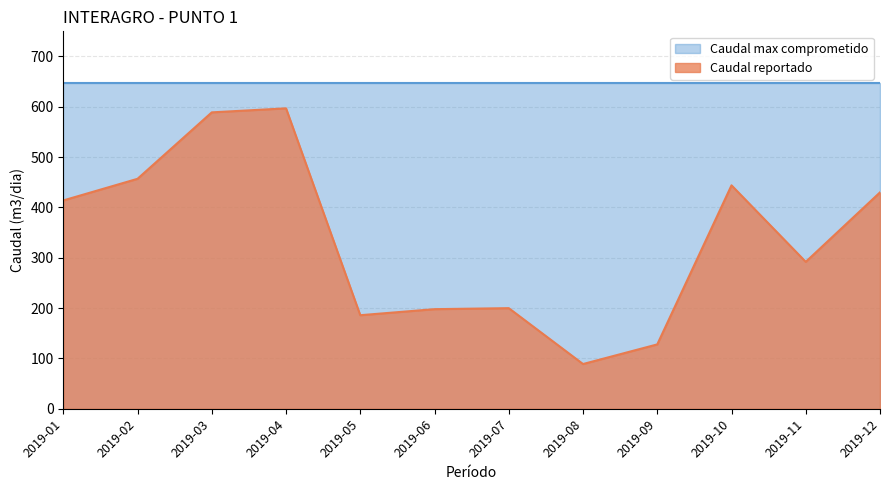

How many points are higher than both their immediate neighbors (excluding endpoints)?

3